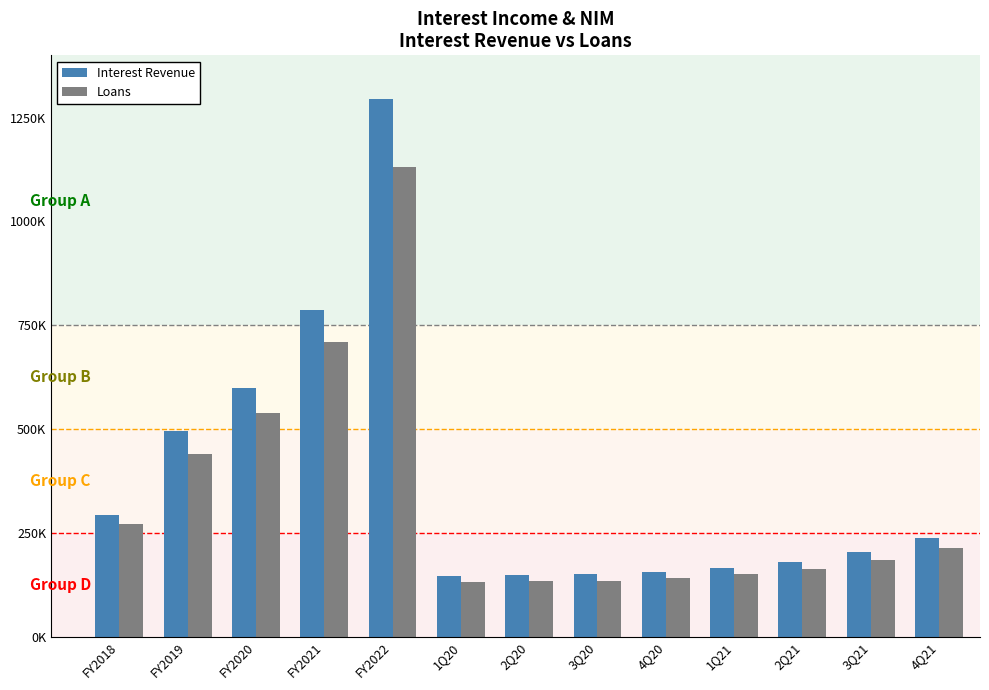

Are the bars grouped side by side (vs. stacked)?

Yes